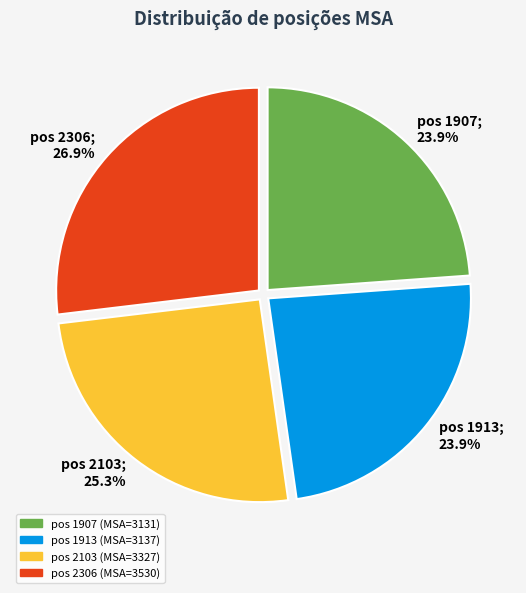

Is there a majority slice in this chart?

No